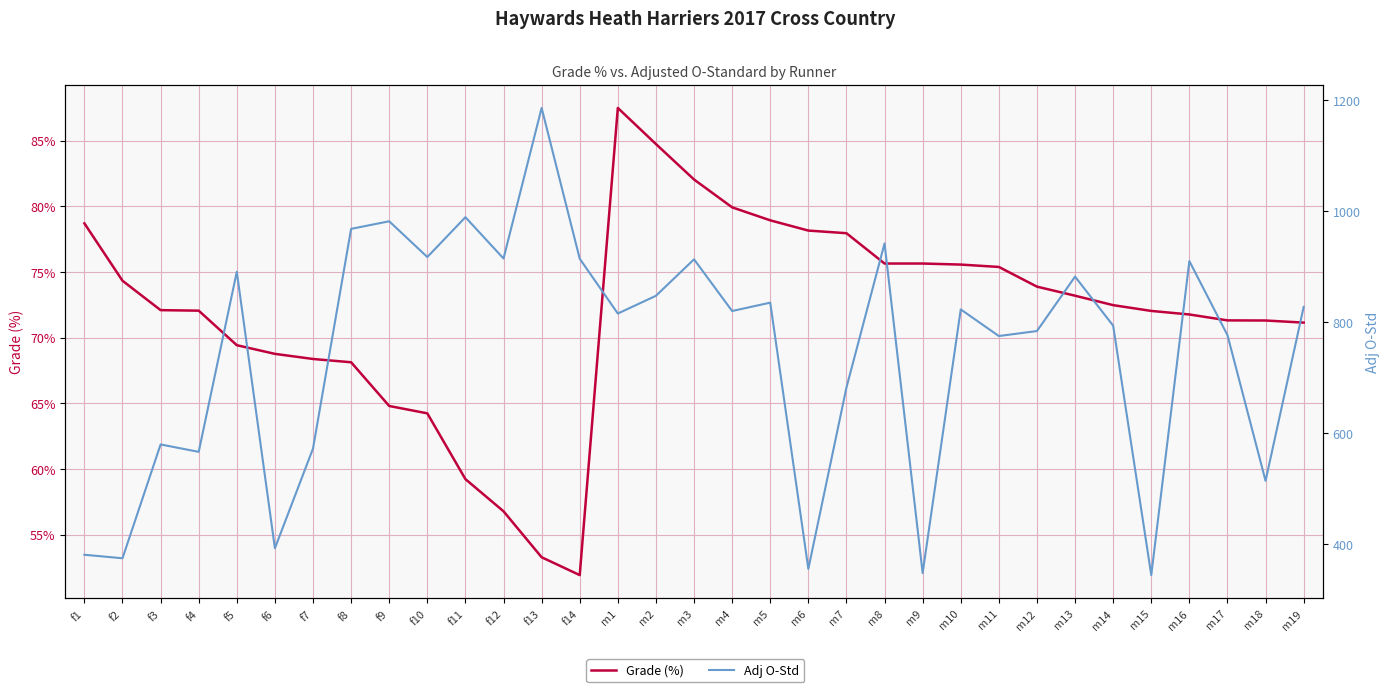

What is the spread (max minus min) of values at f8?

899.8